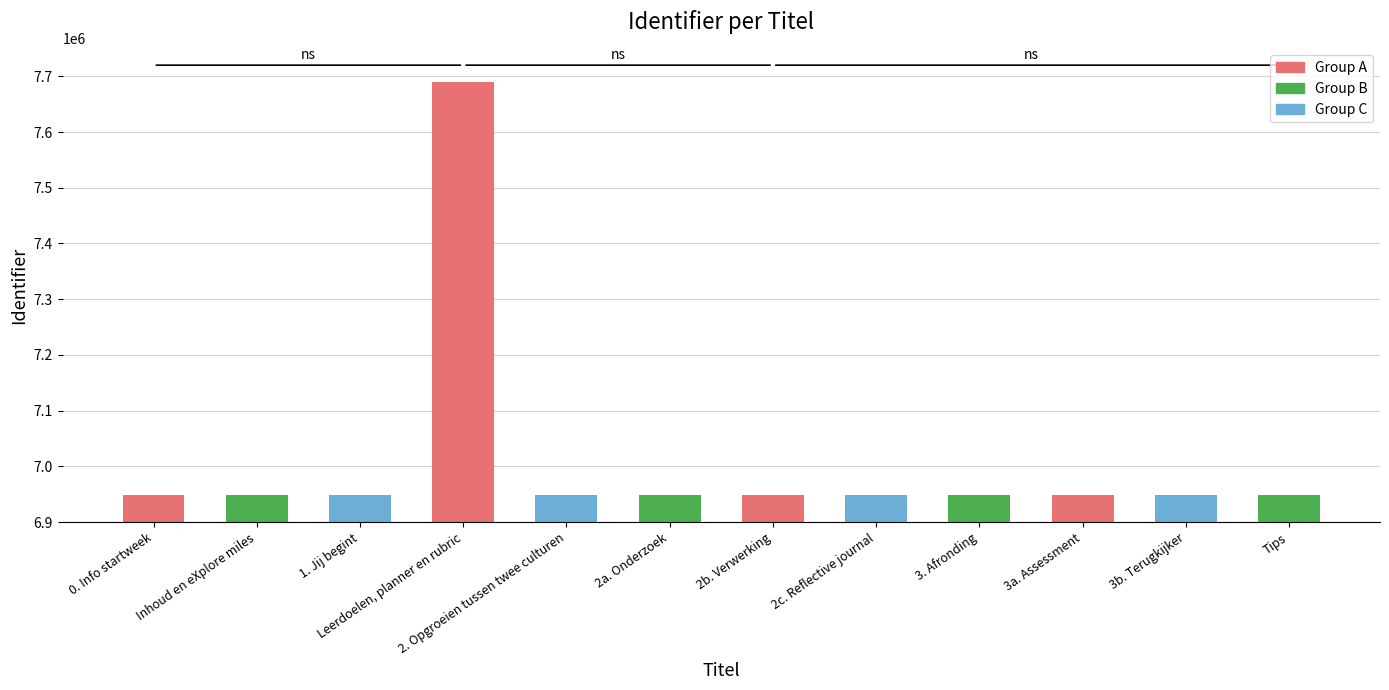

Approximately how many times larger is the value at 2. Opgroeien tussen twee culturen compared to 0. Info startweek?

1.0